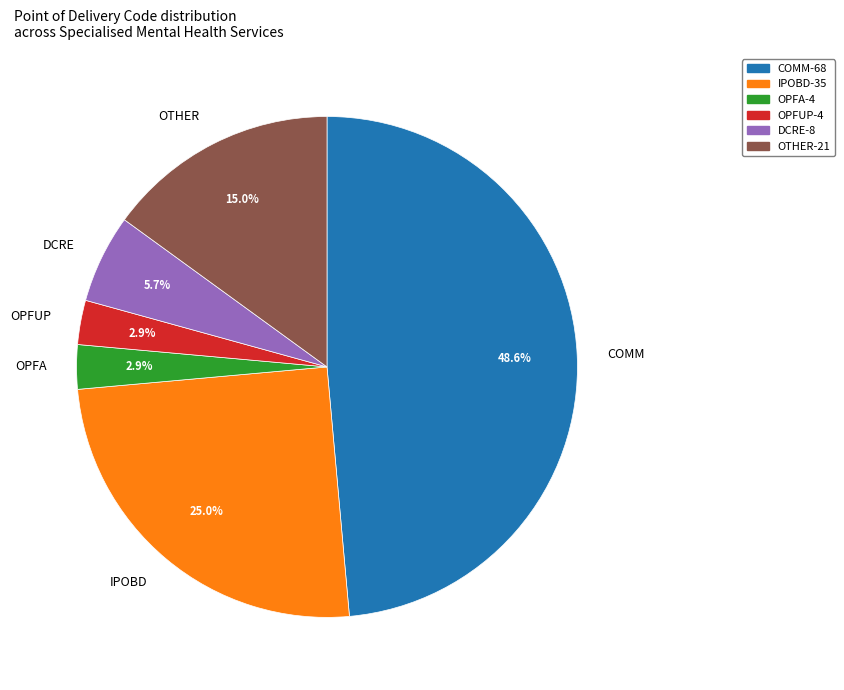

To the nearest percent, what is the average slice percentage?

17%